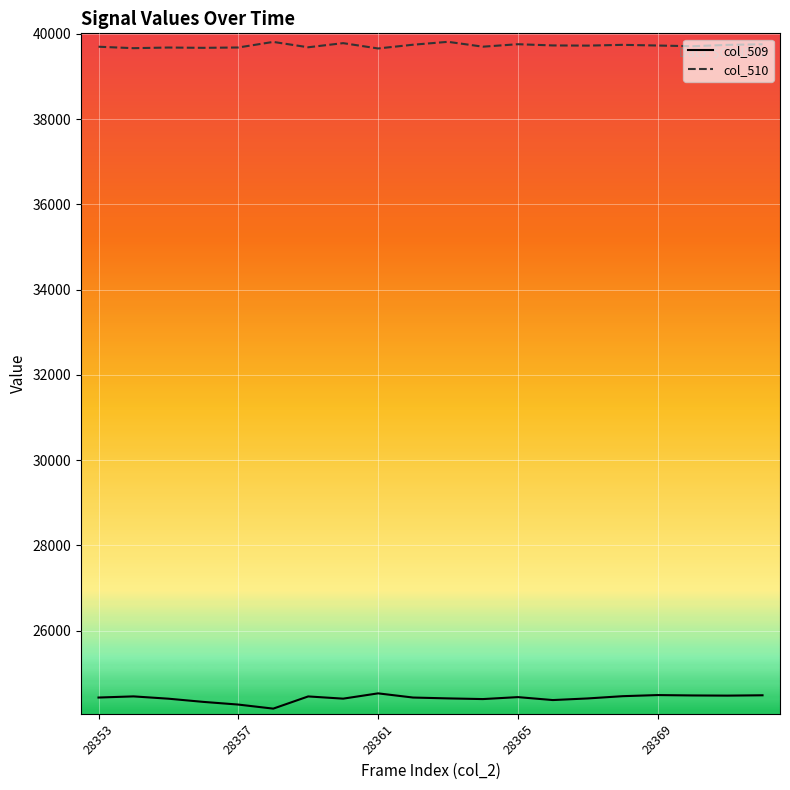

Which series has the largest total across all categories?

col_510